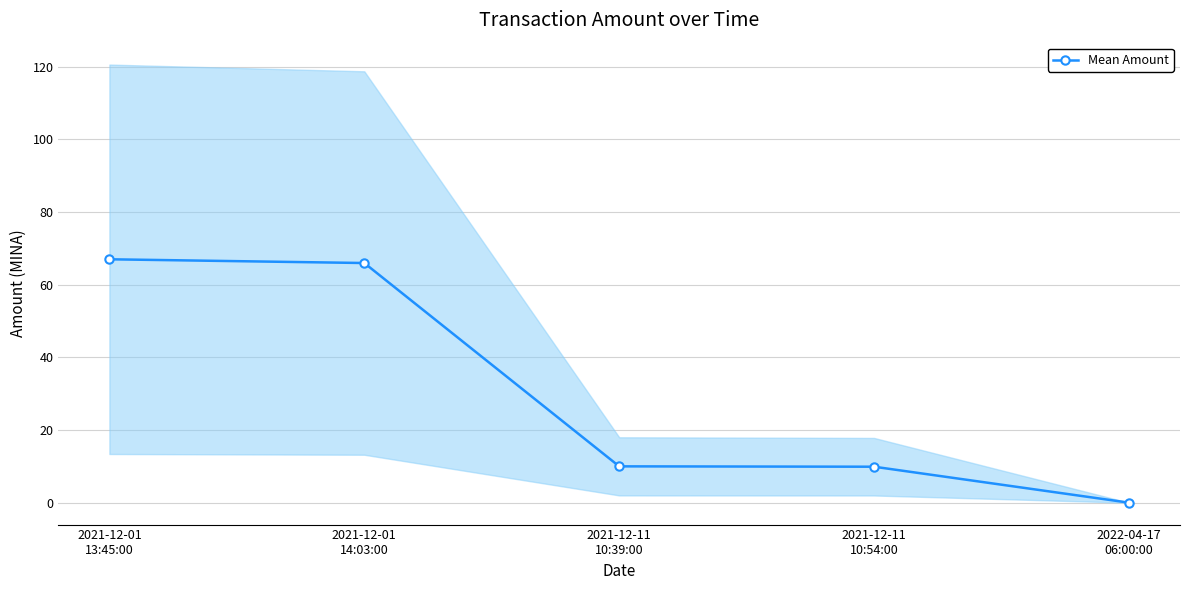

Does the chart have visible grid lines?

Yes